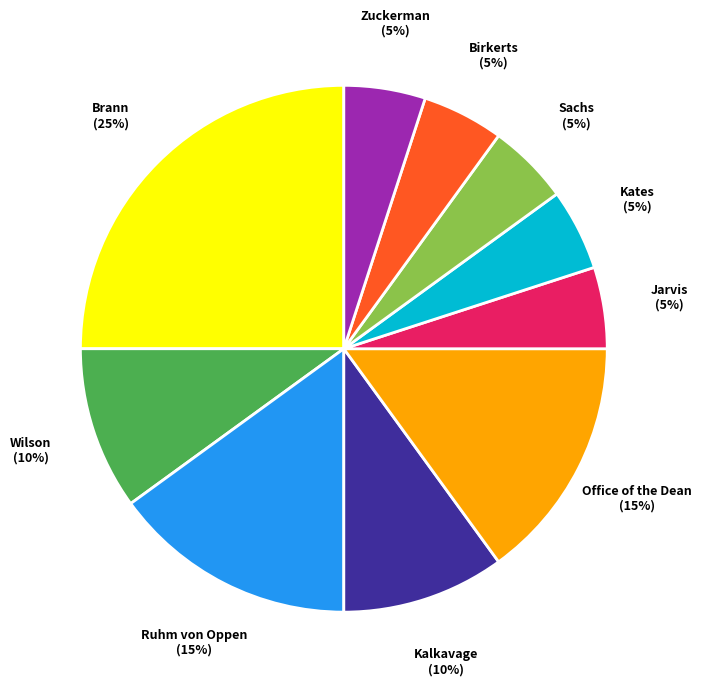

Is there a majority slice in this chart?

No